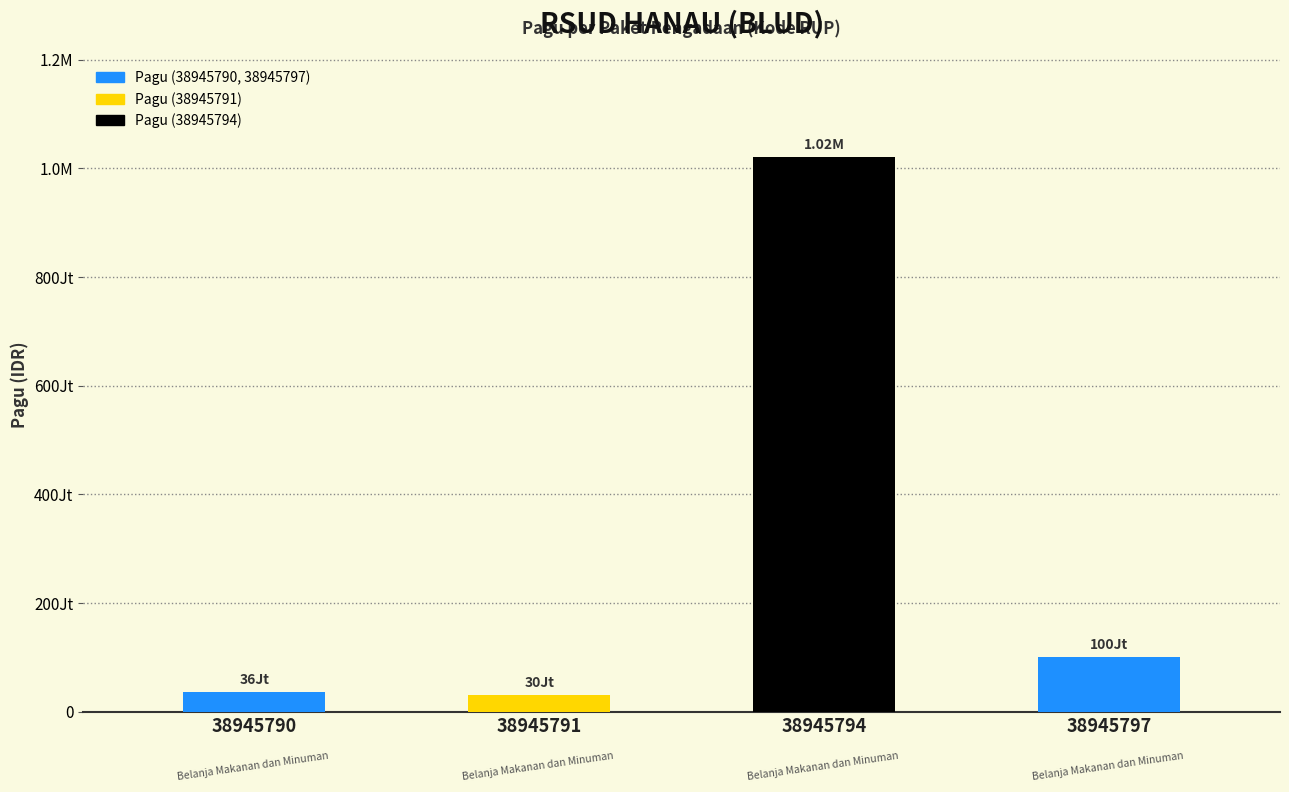

What value does the data have at 38945791, to the nearest 10?

30000000